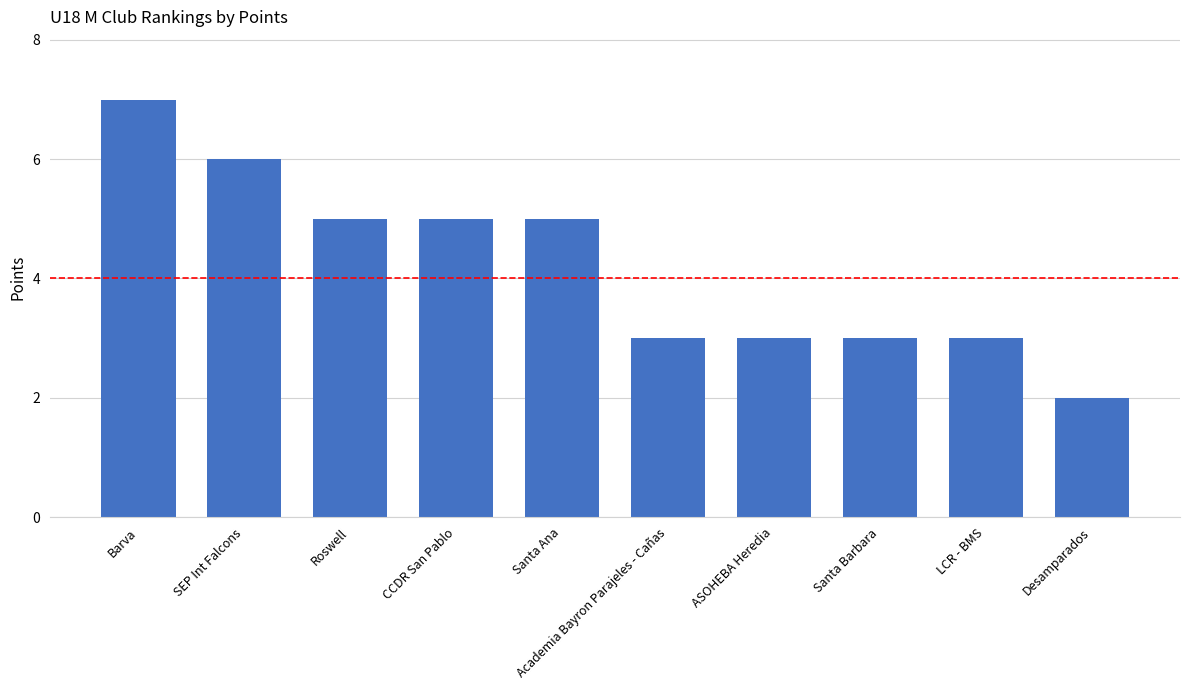

Is it true that the value at LCR - BMS is 3?

True